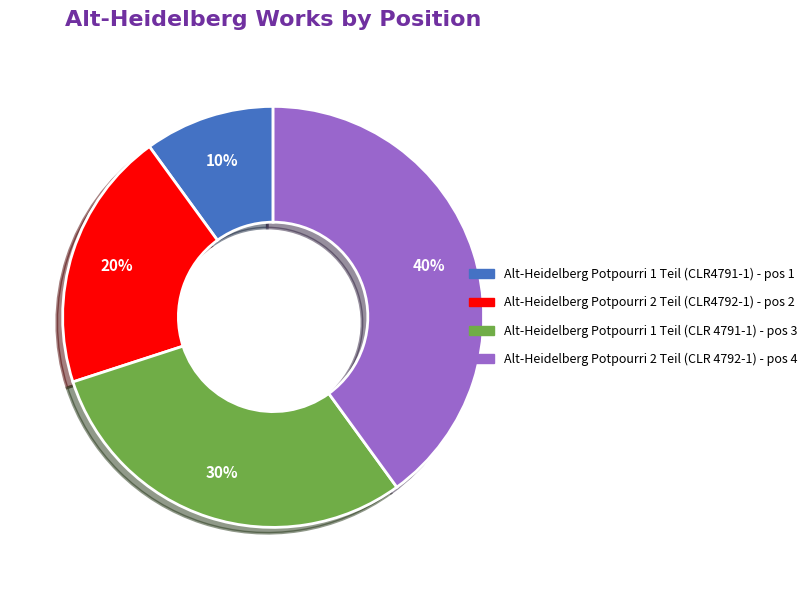

Is it true that Alt-Heidelberg Potpourri 1 Teil (CLR4791-1) is 10% of the pie?

True